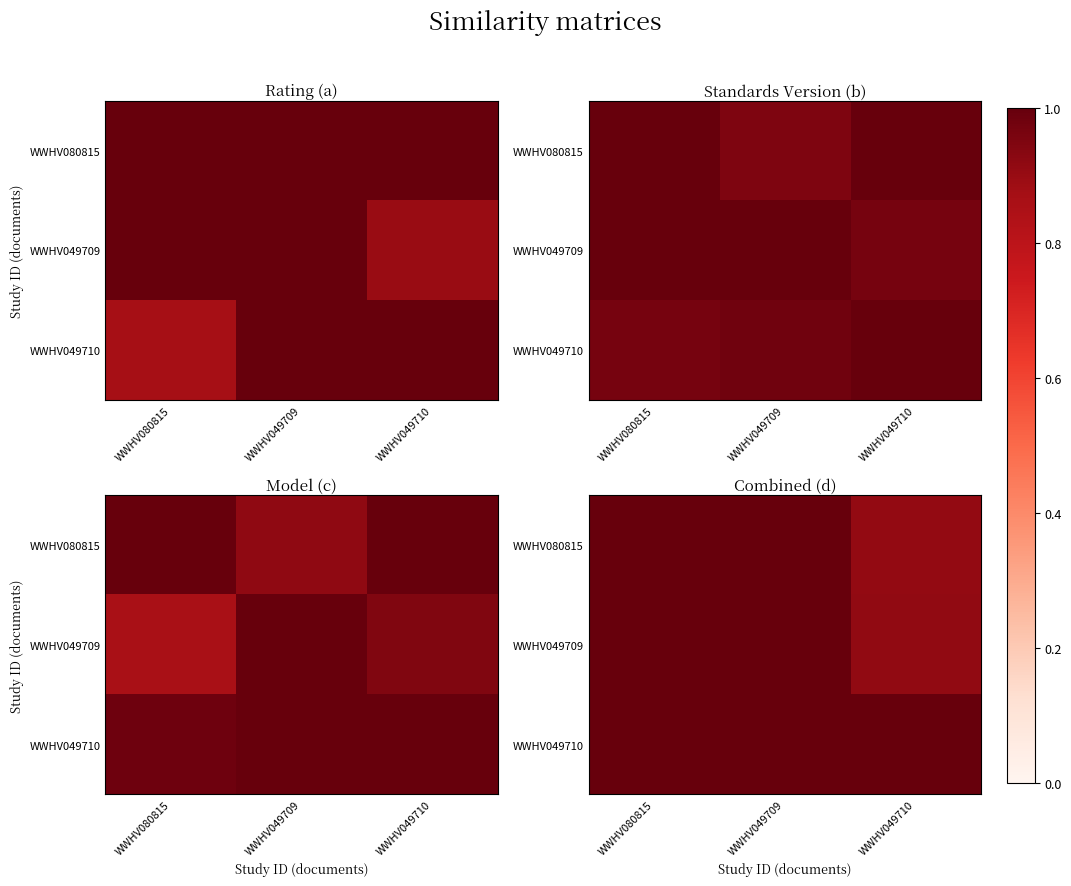

What is the total value across all series at WWHV049709?

3.0